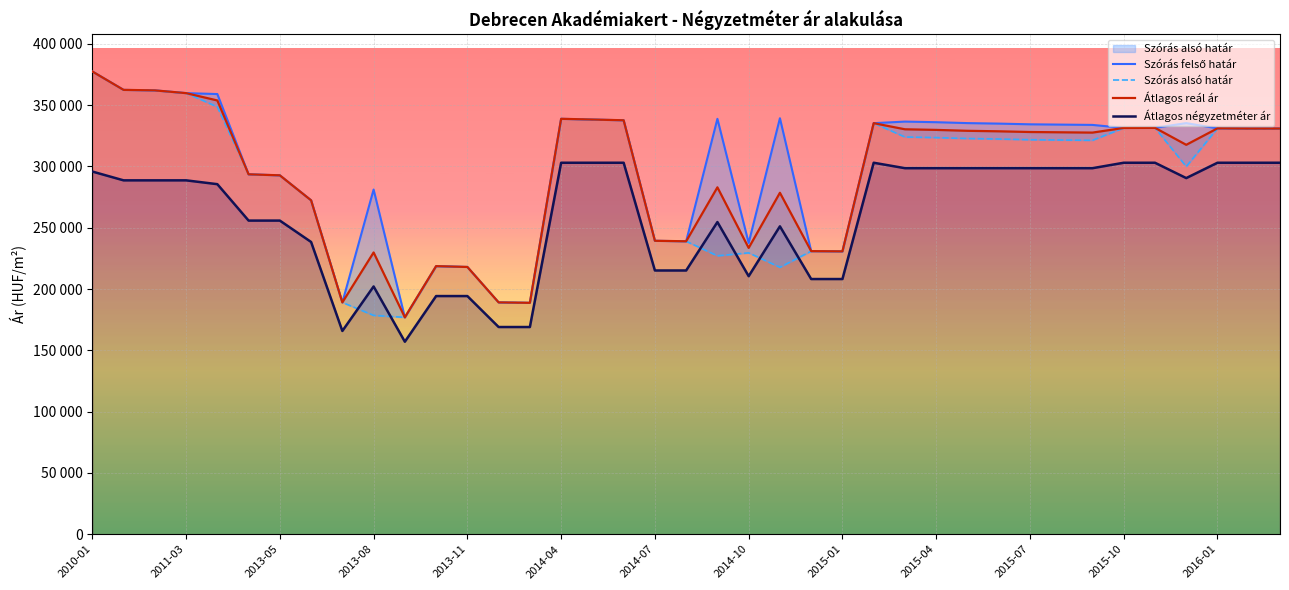

Which series changed the most between 2014-10 and 33?

Átlagos négyzetméter ár